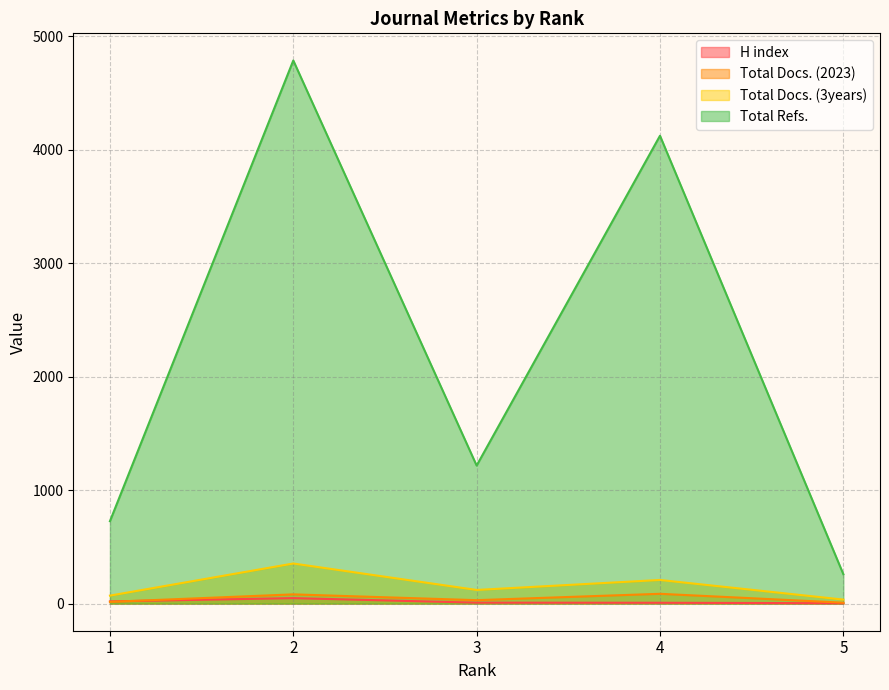

Between 4 and 5, which is larger?

4